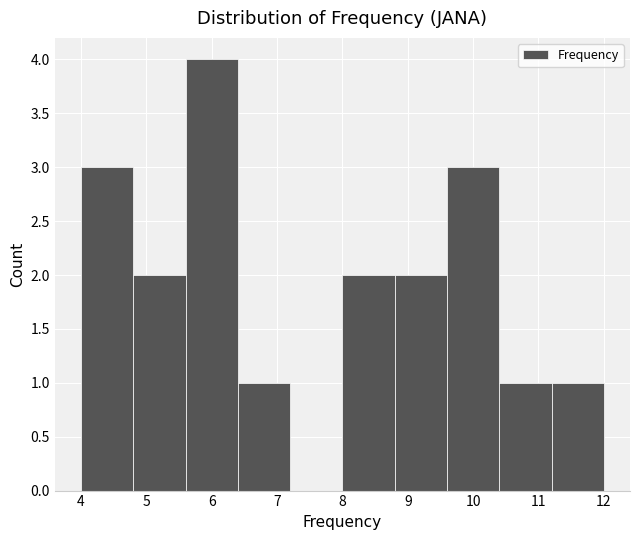

Reading left to right, list every bar in this chart as the range it spans on the x-axis followed by its height. The values are not printed on the chart, so give them approximately, as read against the axis.

4.0 to 4.8: 3
4.8 to 5.6: 2
5.6 to 6.4: 4
6.4 to 7.2: 1
7.2 to 8.0: 0
8.0 to 8.8: 2
8.8 to 9.6: 2
9.6 to 10.4: 3
10.4 to 11.2: 1
11.2 to 12.0: 1